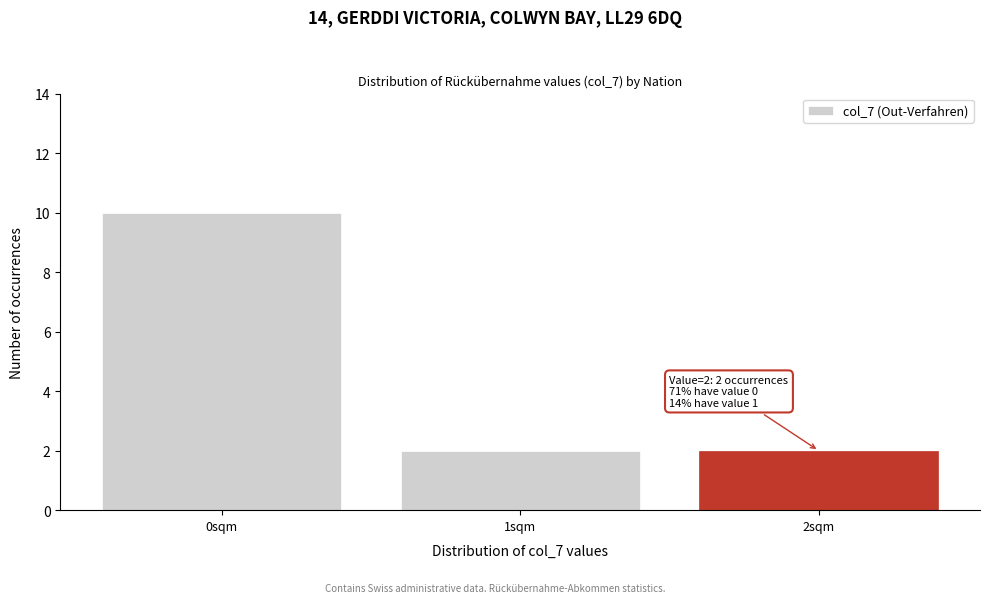

Reading left to right, what are all the values shown in this chart?

10	2	2